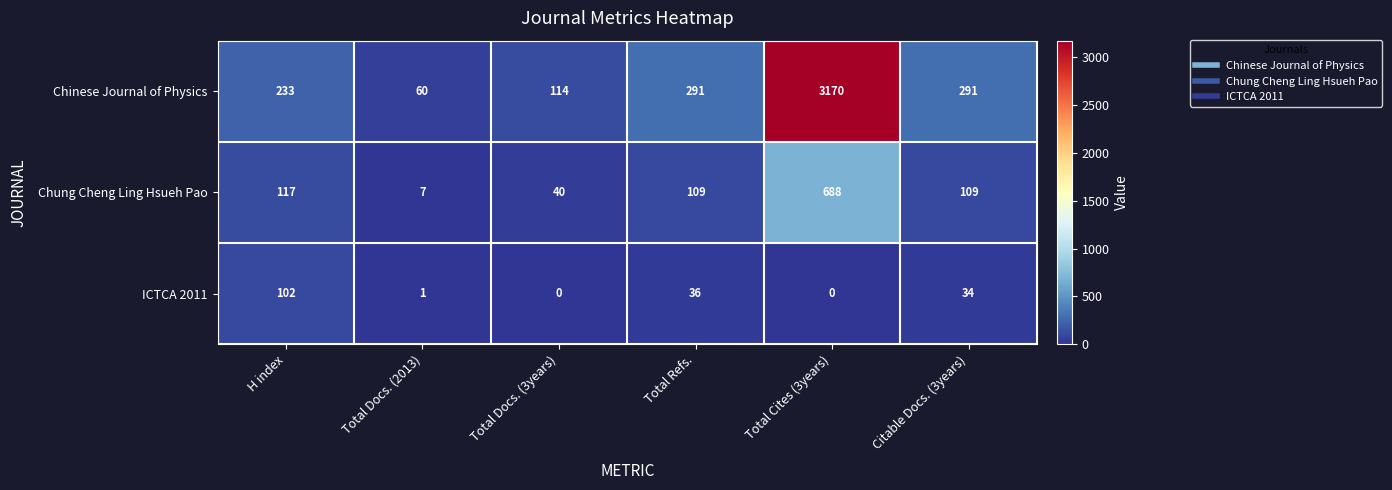

At which category is the sum across all series the highest?

Total Cites (3years)